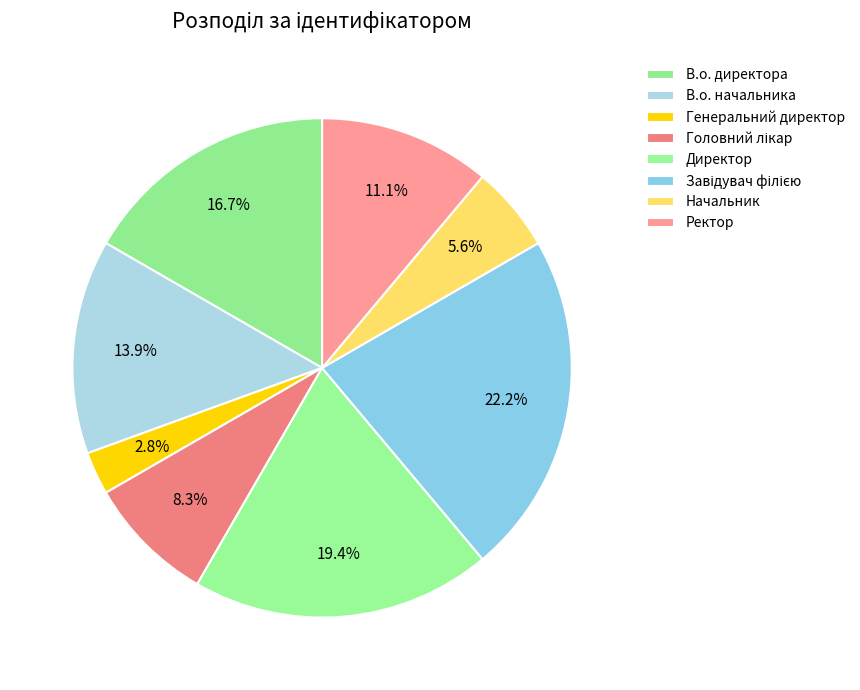

What is the largest slice in the pie chart?

Завідувач філією